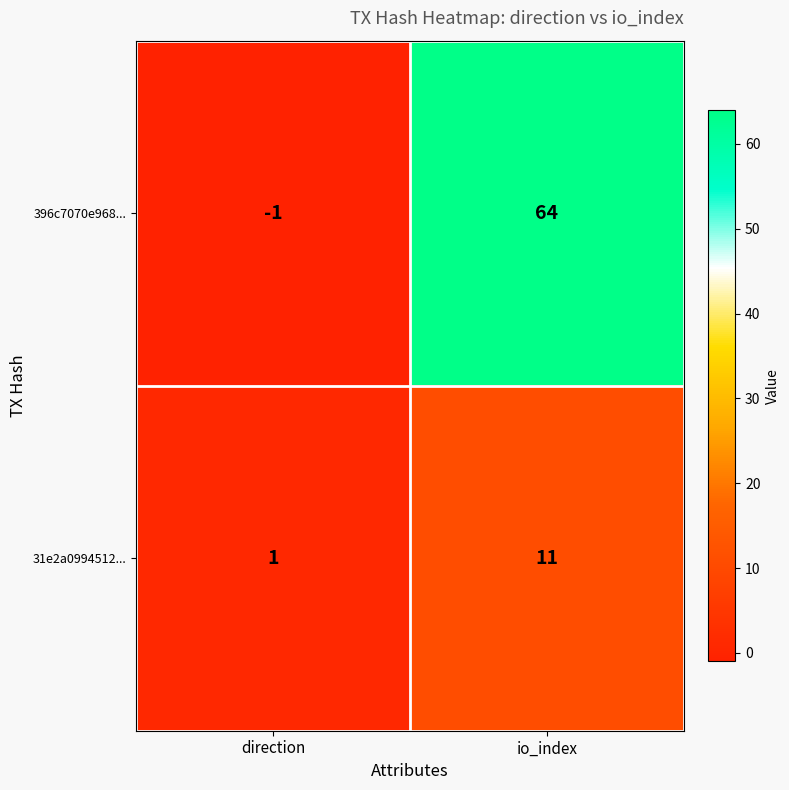

At which label does 31e2a0994512... reach its minimum?

direction